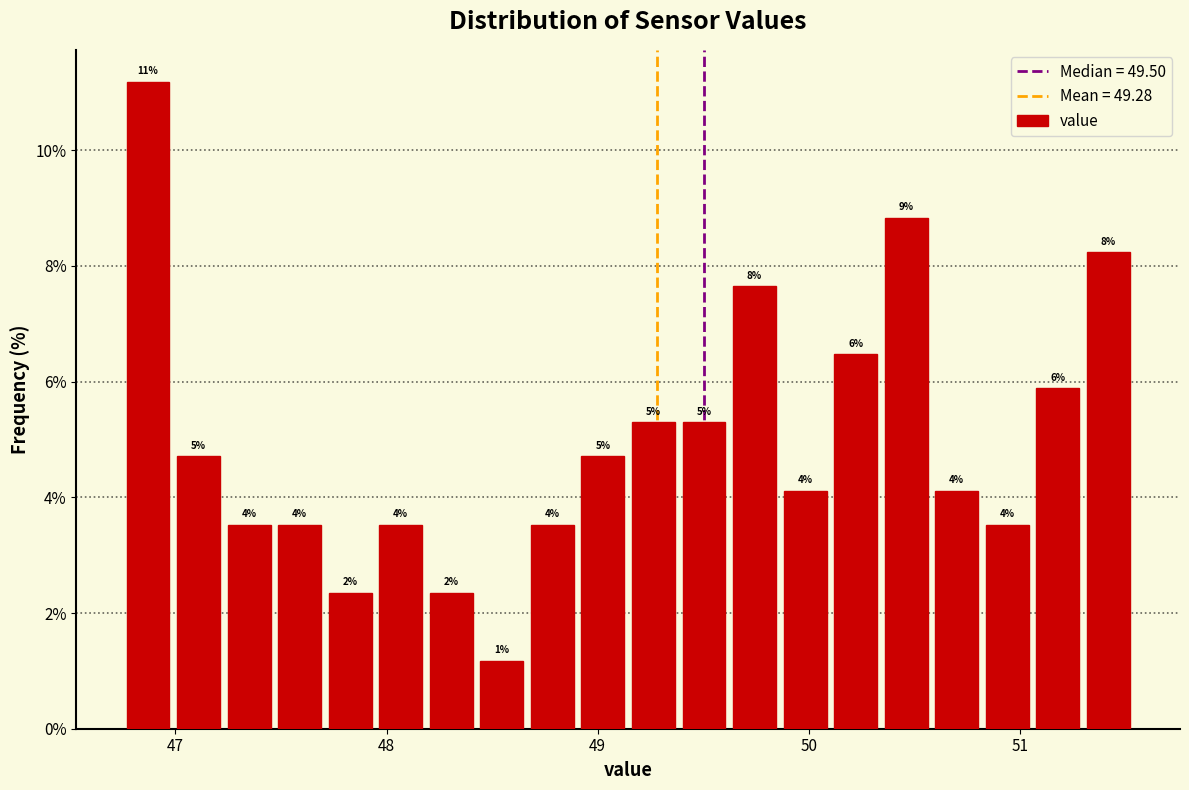

Read against the x-axis, roughly where is the centre of the tallest bar?

46.9